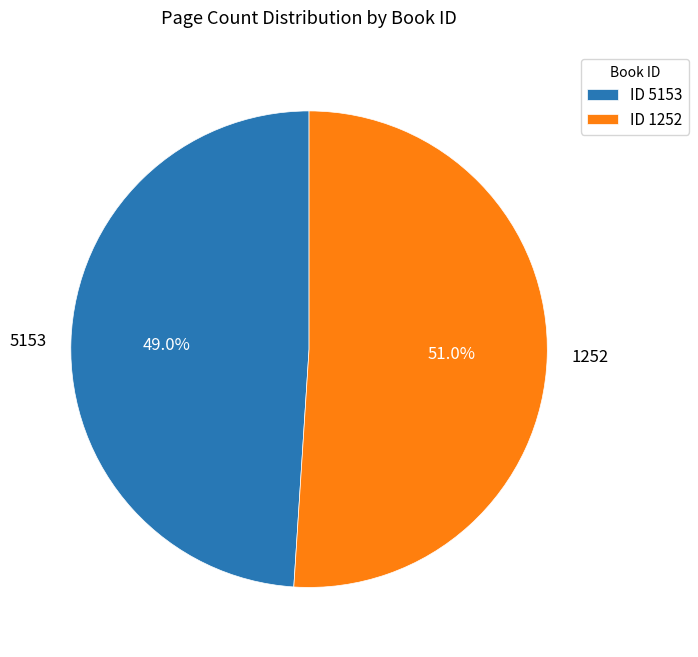

To the nearest percent, what is the difference between the largest and smallest slice percentages?

2%